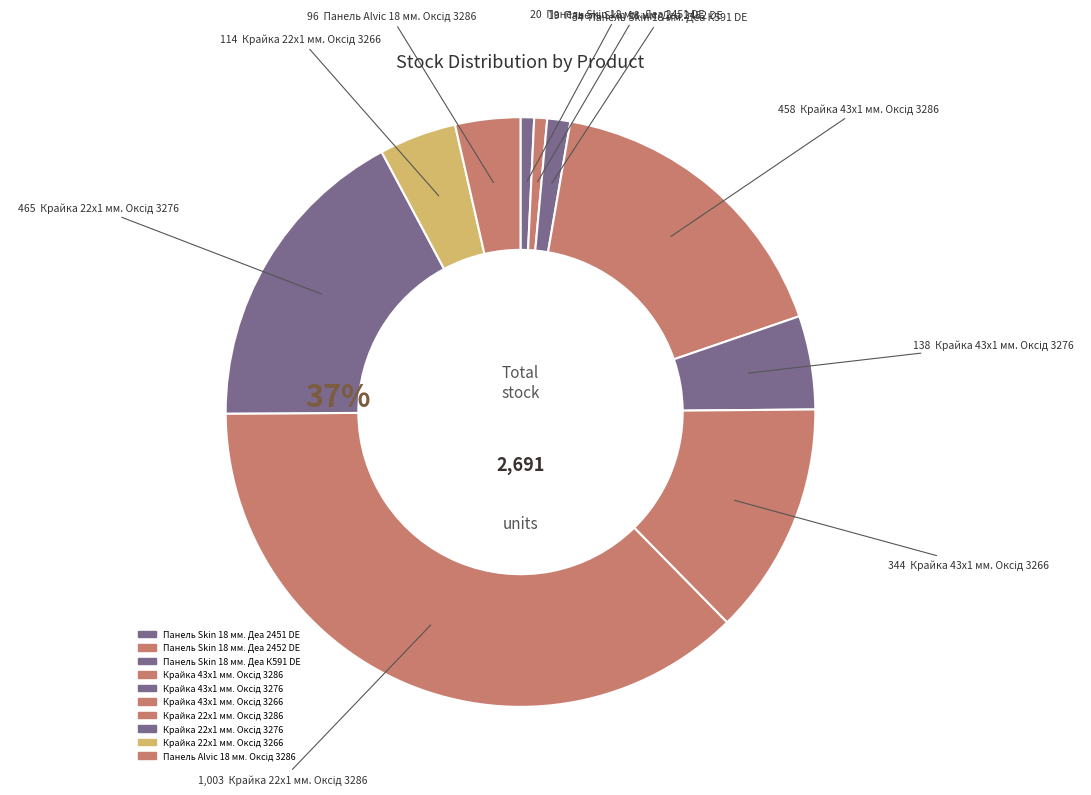

Which slice is the smallest?

Панель Skin 18 мм. Деа 2452 DE